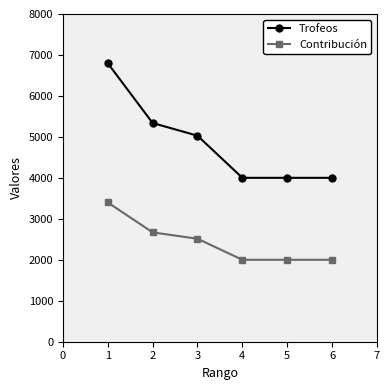

What are all the series names shown in the legend?

Trofeos, Contribución